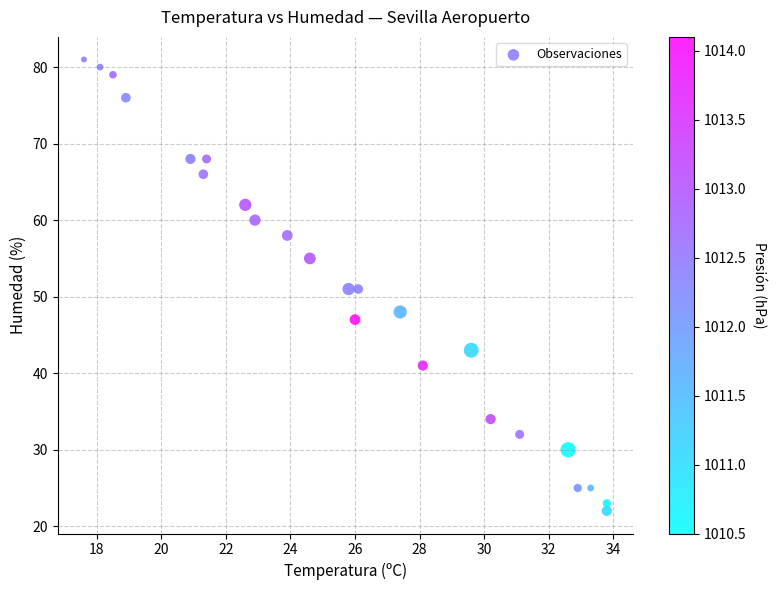

What is the range of Y values (max minus min)?

59